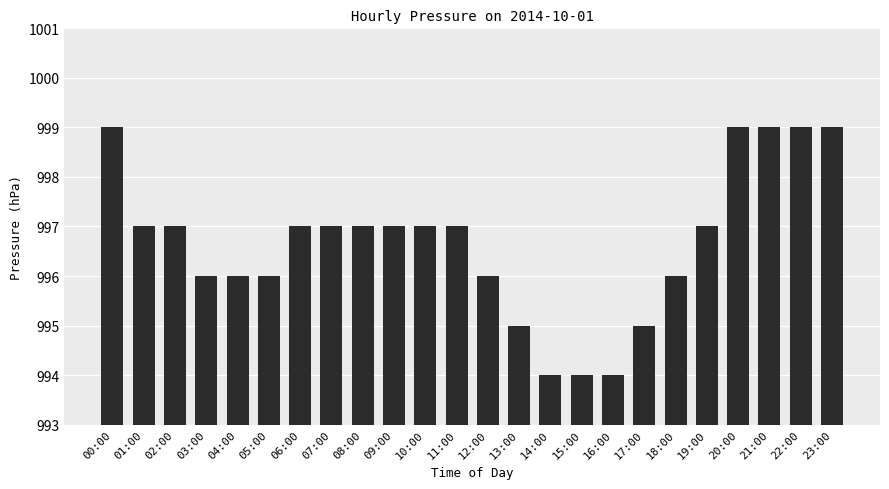

What is the value of the 7th bar from the left?

997